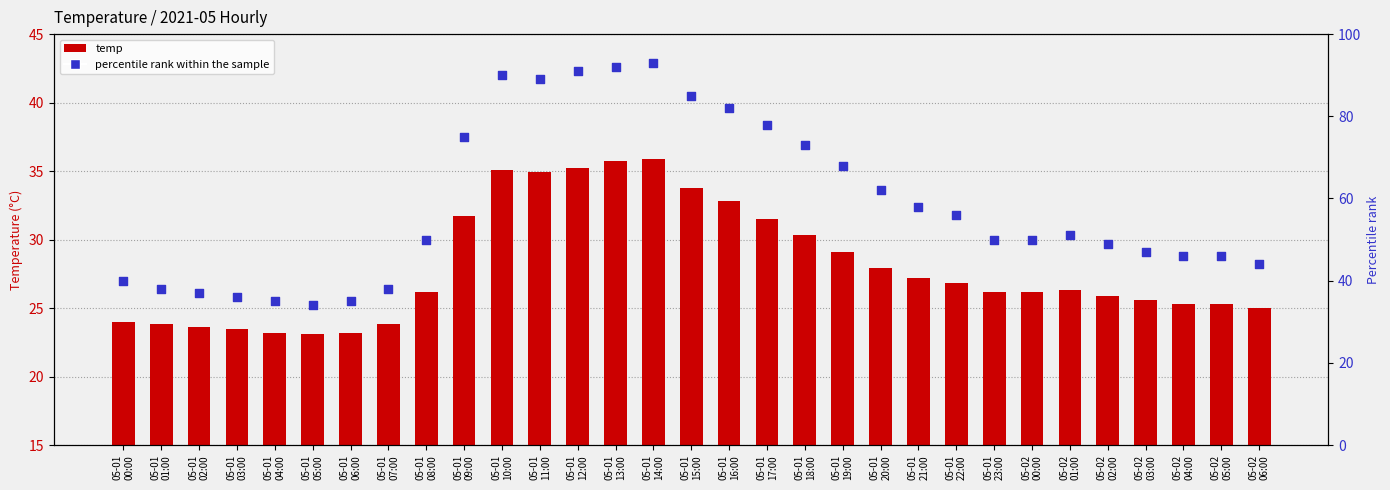

Which series contains the lowest Y value?

temp